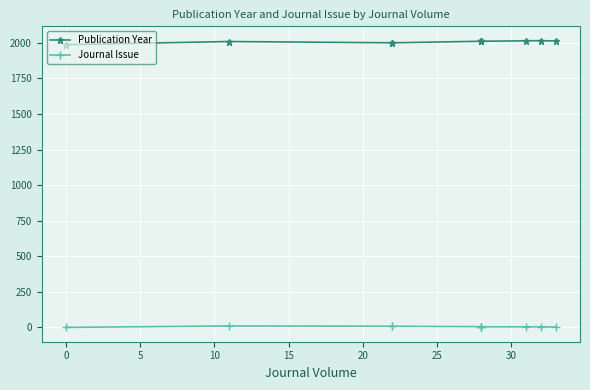

What value does the Publication Year series have at 30, to the nearest 10?

2020